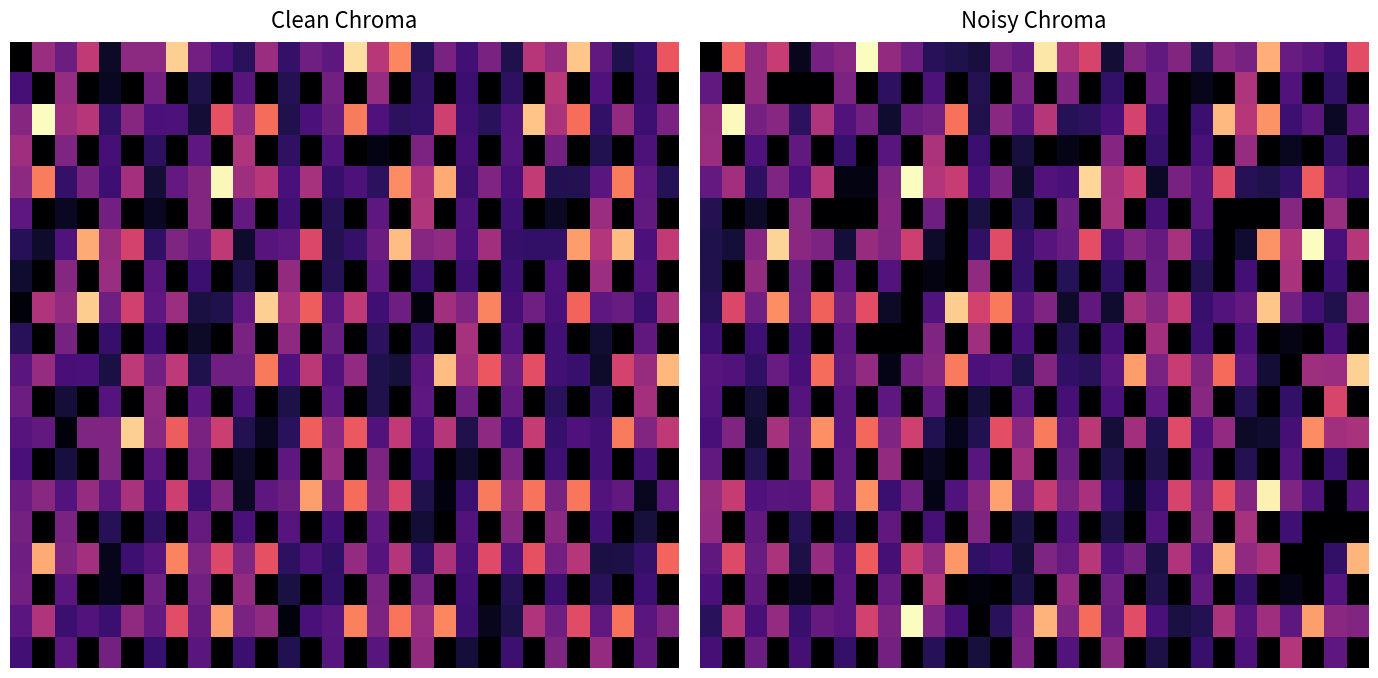

What is the spread (max minus min) of values at 11?

0.9